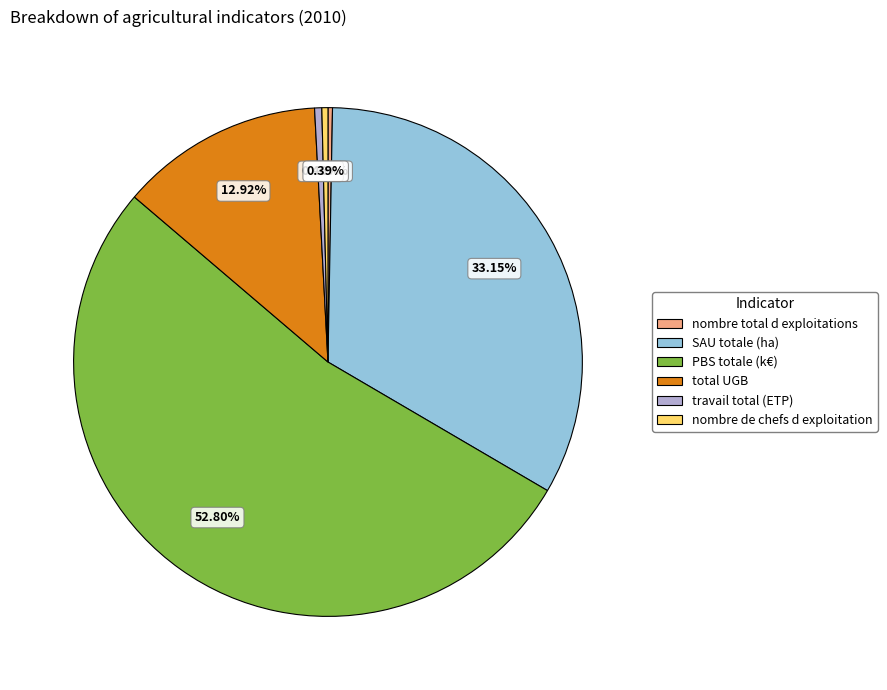

What is the largest slice in the pie chart?

PBS totale (k€)